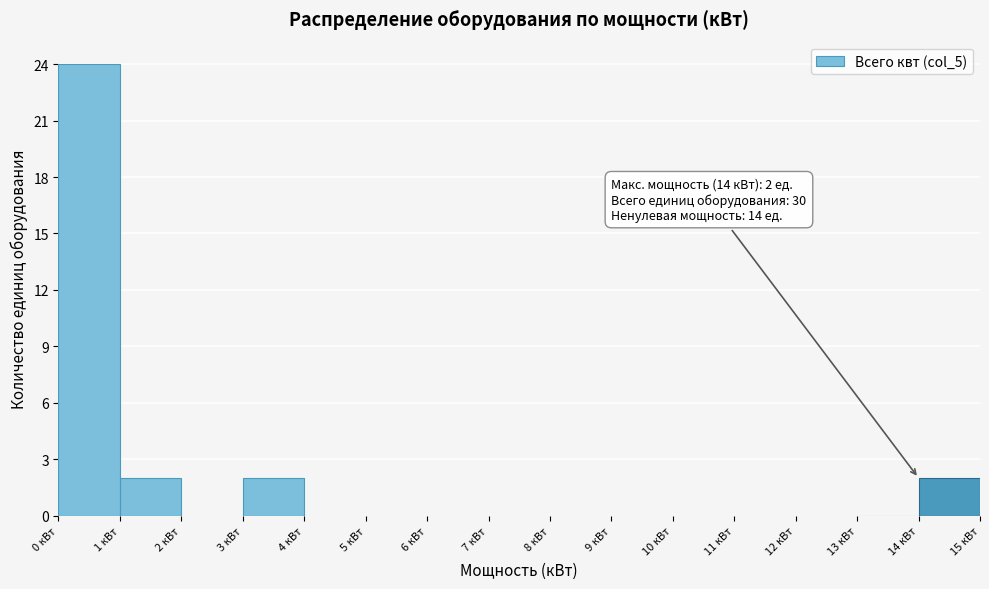

Over which range of the x-axis is the bar tallest?

0 to 1